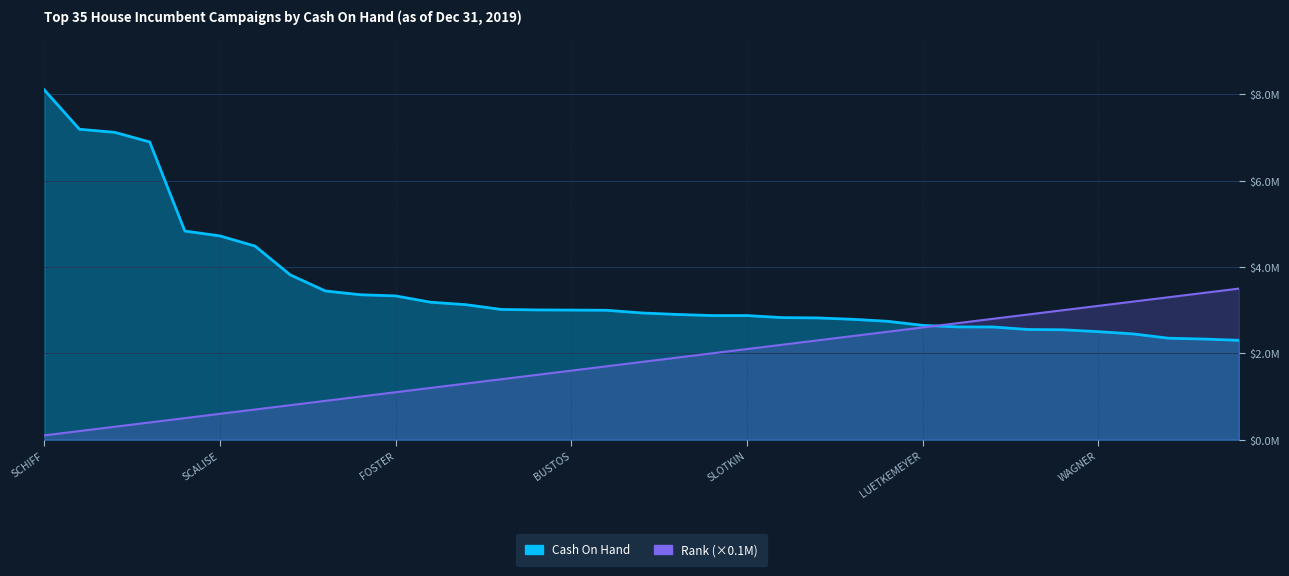

Is the value of Rank at SHERMAN, BRAD greater than the value of Cash On Hand at KRISHNAMOORTHI, S. RAJA?

No